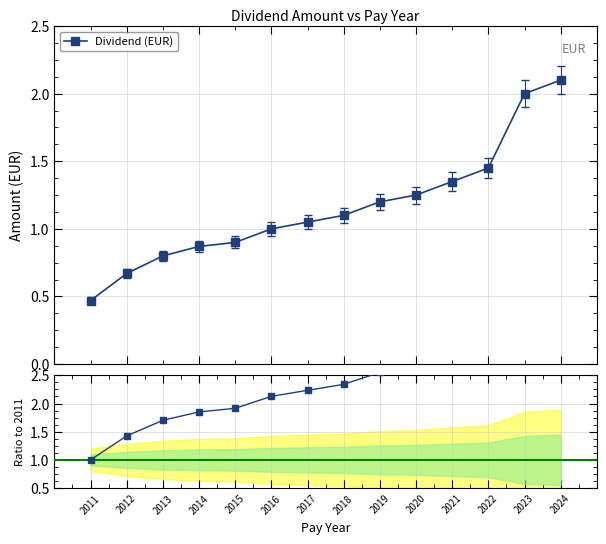

True or false: Dividend (EUR) has more than 2 points higher than both neighbors.

False